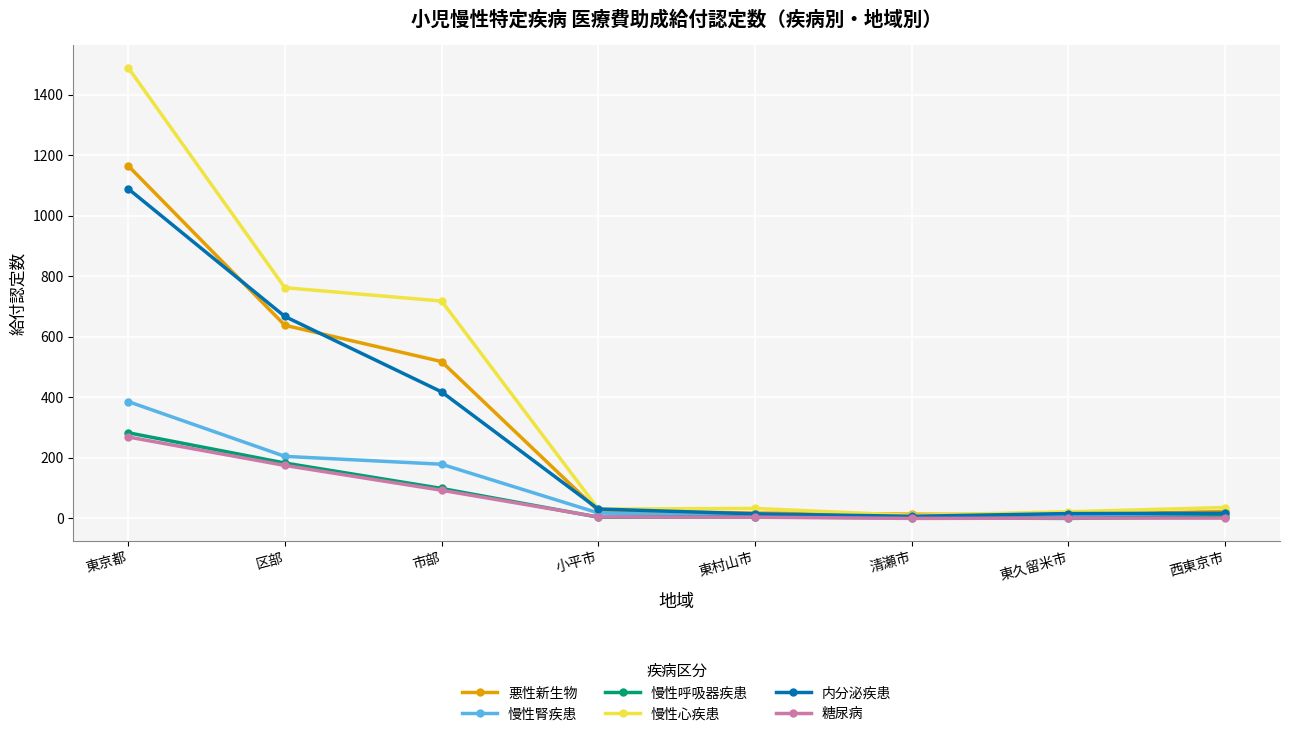

Is it true that 慢性呼吸器疾患 equals 5 at 東村山市?

True